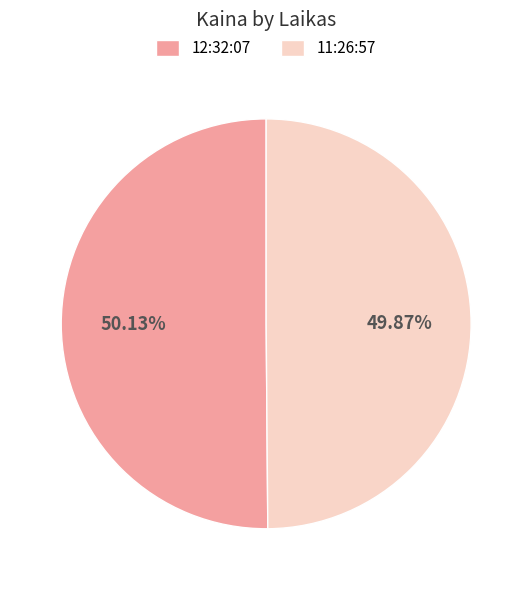

Combined, do 11:26:57 and 12:32:07 account for over 50%?

Yes